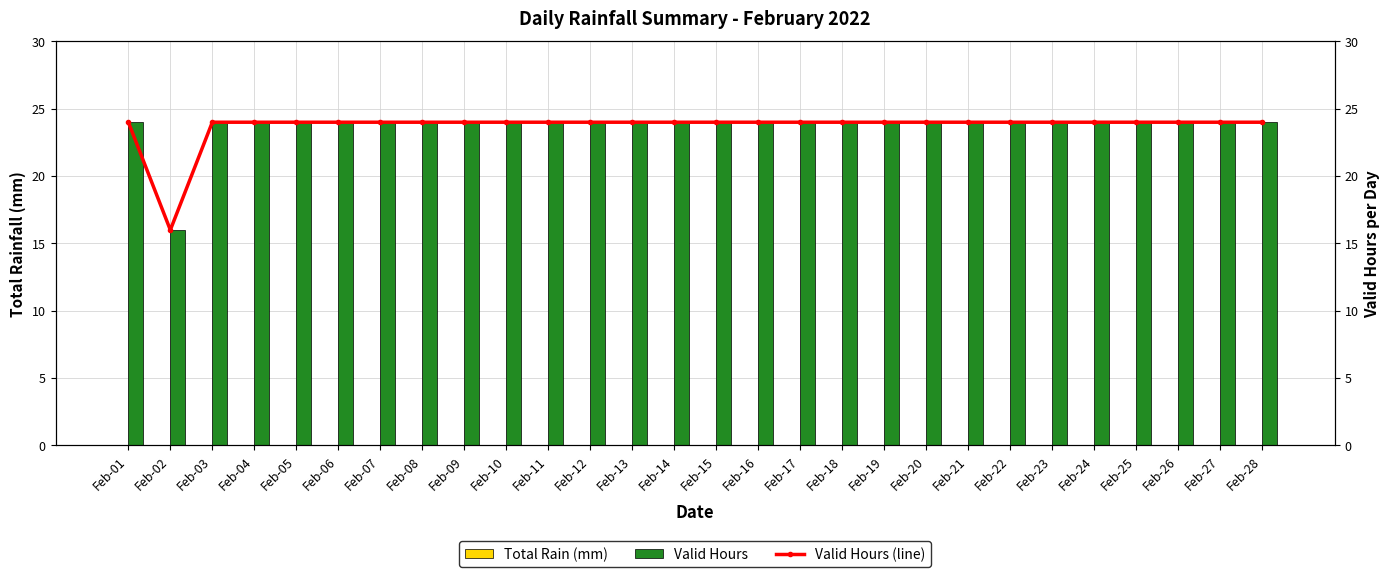

What is the maximum value for Valid Hours (line)?

24